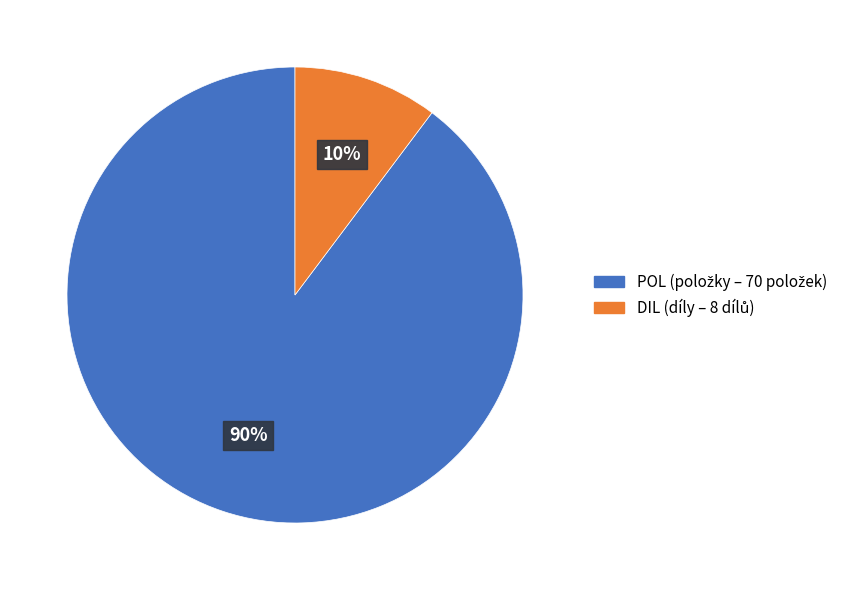

Is there any slice that represents more than half of the pie?

Yes